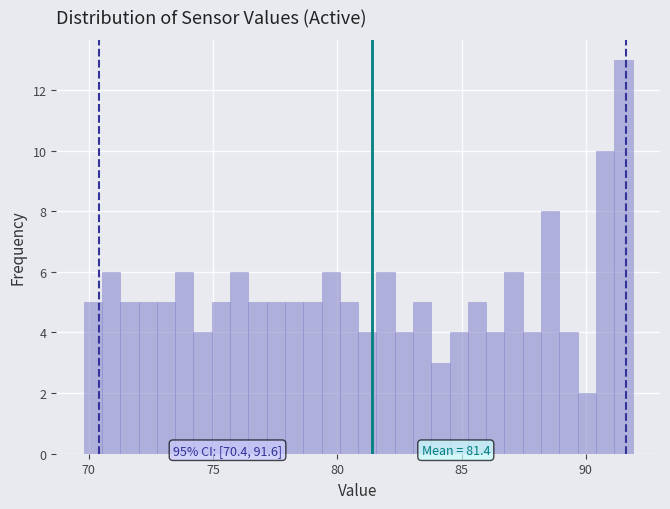

Read against the x-axis, roughly where is the centre of the tallest bar?

91.5